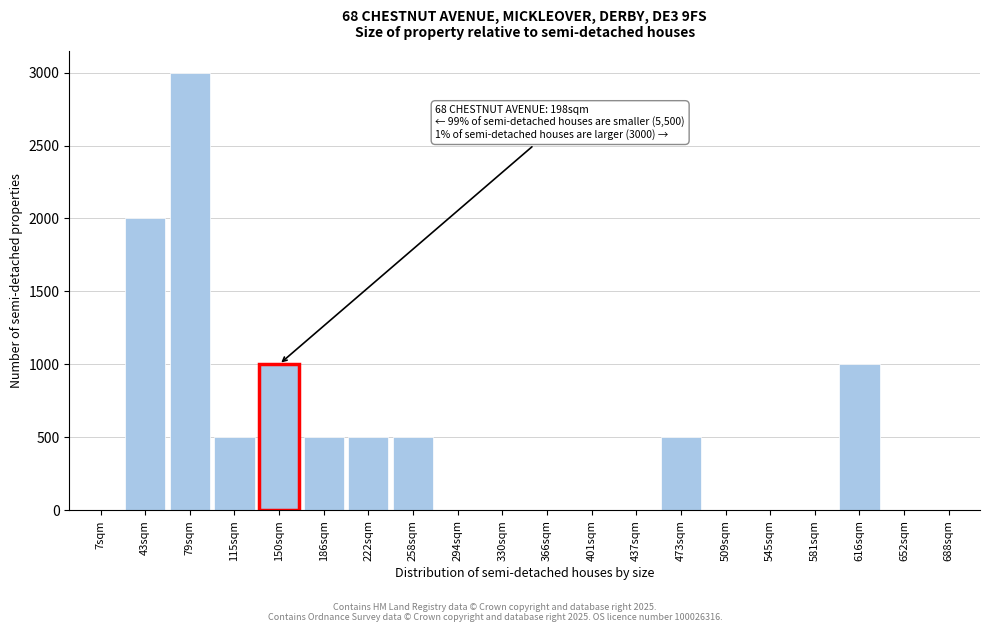

Reading left to right, what are all the values shown in this chart?

7sqm=0	43sqm=2000	79sqm=3000	115sqm=500	150sqm=1000	186sqm=500	222sqm=500	258sqm=500	294sqm=0	330sqm=0	366sqm=0	401sqm=0	437sqm=0	473sqm=500	509sqm=0	545sqm=0	581sqm=0	616sqm=1000	652sqm=0	688sqm=0